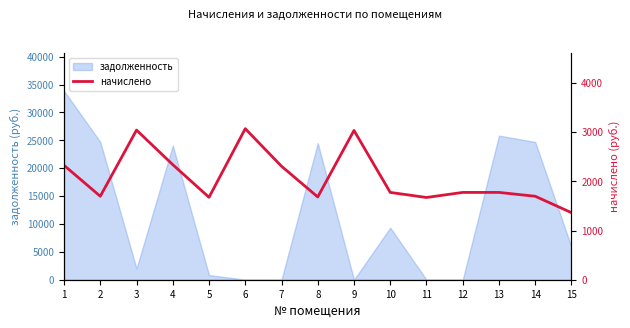

At which label is the value closest to 2218?

7